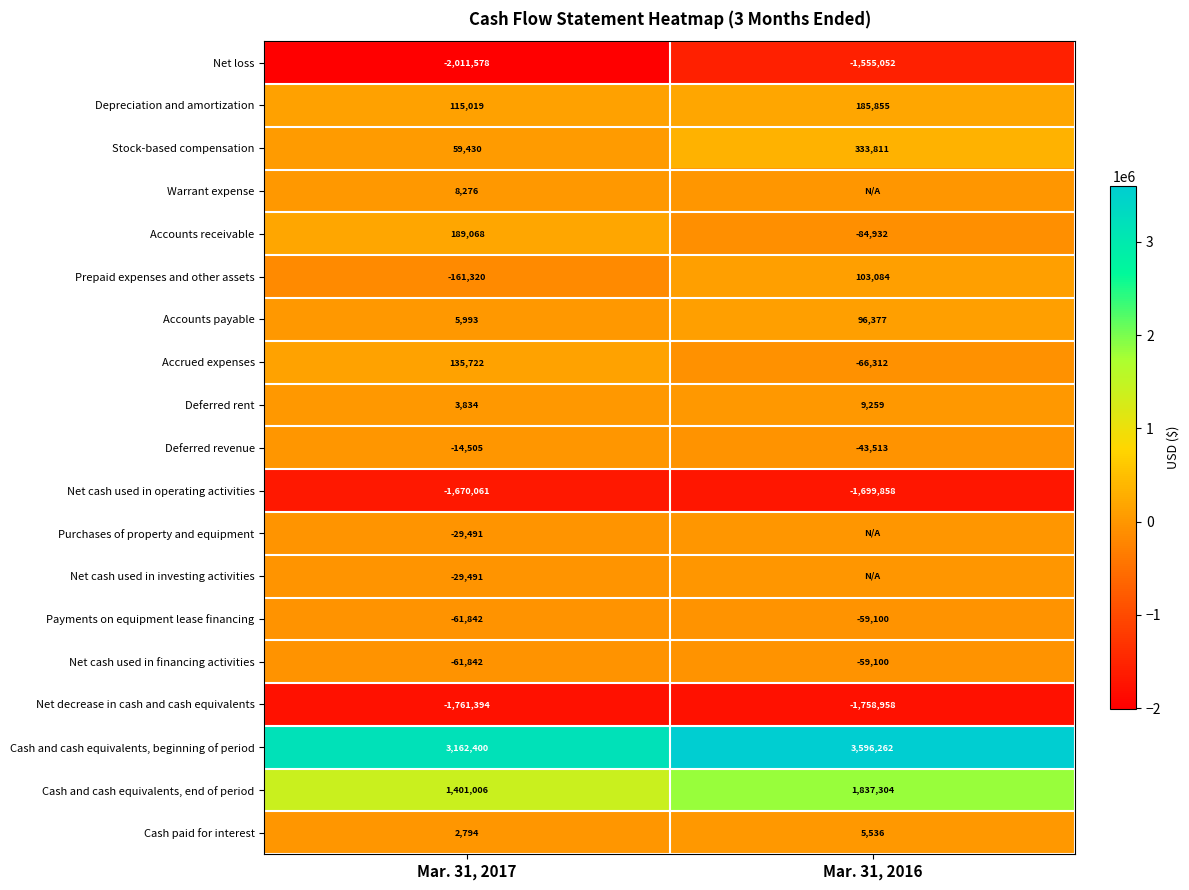

What is the minimum value shown in the chart?

-2011578